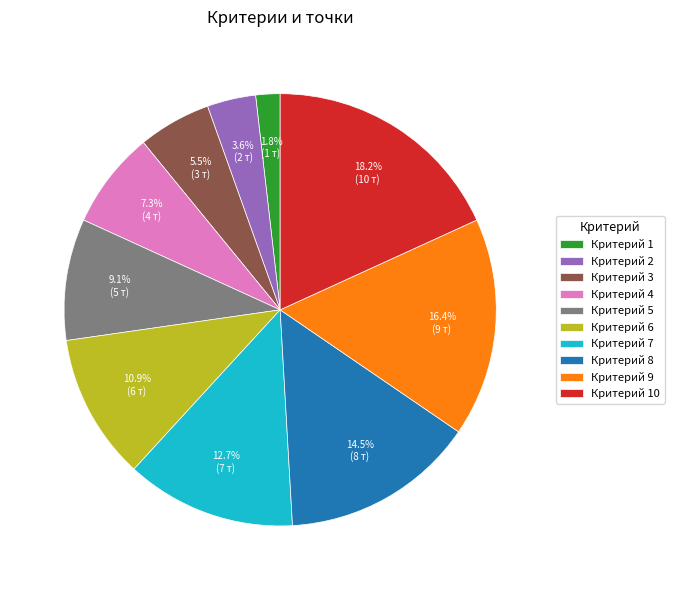

How many segments does this pie chart have?

10